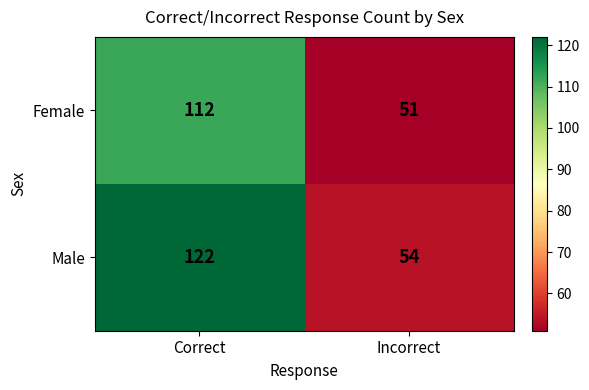

Read the Male value at Incorrect, to the nearest 5.

55